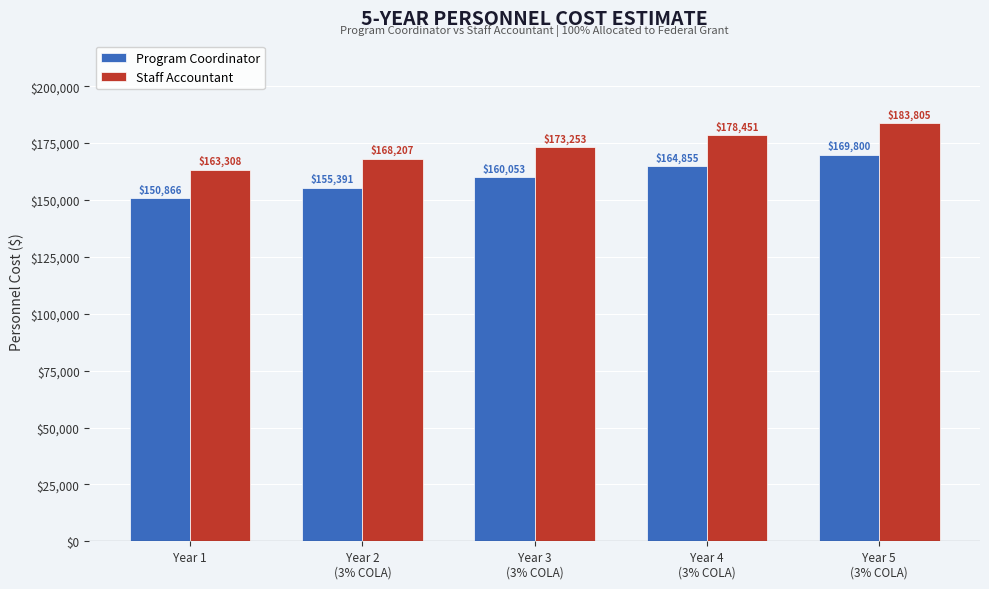

What is the sum of the Program Coordinator values at Year 1 and Year 5
(3% COLA)?

320666.0